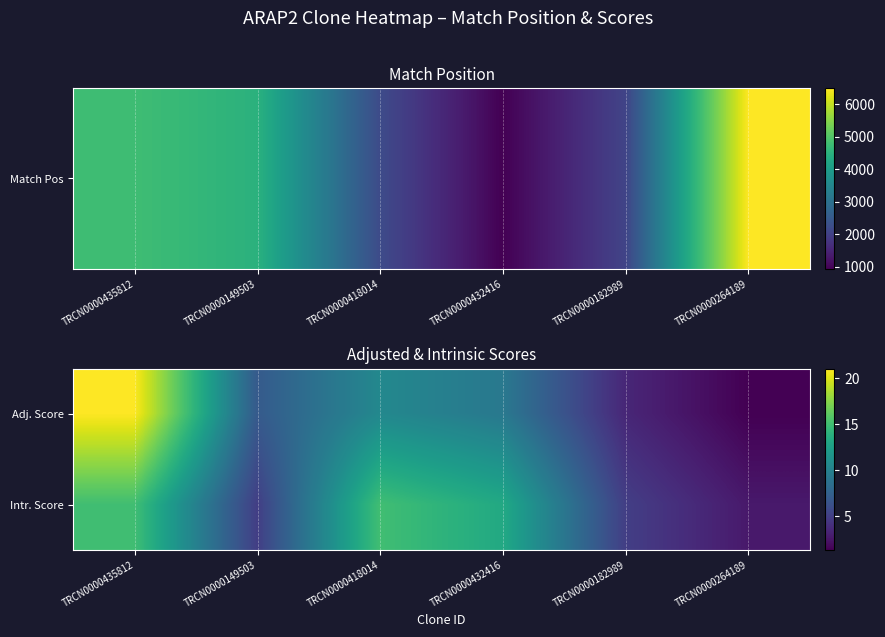

Reading left to right, extract all data points from this chart.

Adj. Score: TRCN0000435812=21.0	TRCN0000149503=6.9	TRCN0000418014=10.5	TRCN0000432416=9.2	TRCN0000182989=3.5	TRCN0000264189=1.3
Intr. Score: TRCN0000435812=15.0	TRCN0000149503=5.0	TRCN0000418014=15.0	TRCN0000432416=13.2	TRCN0000182989=5.0	TRCN0000264189=2.6